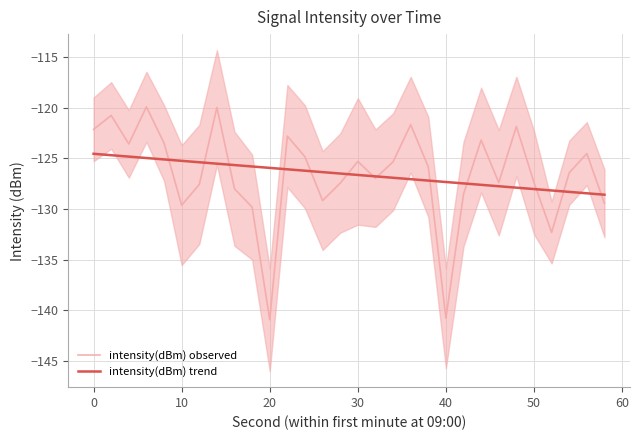

What is the sum of all intensity(dBm) trend values?

-3796.8